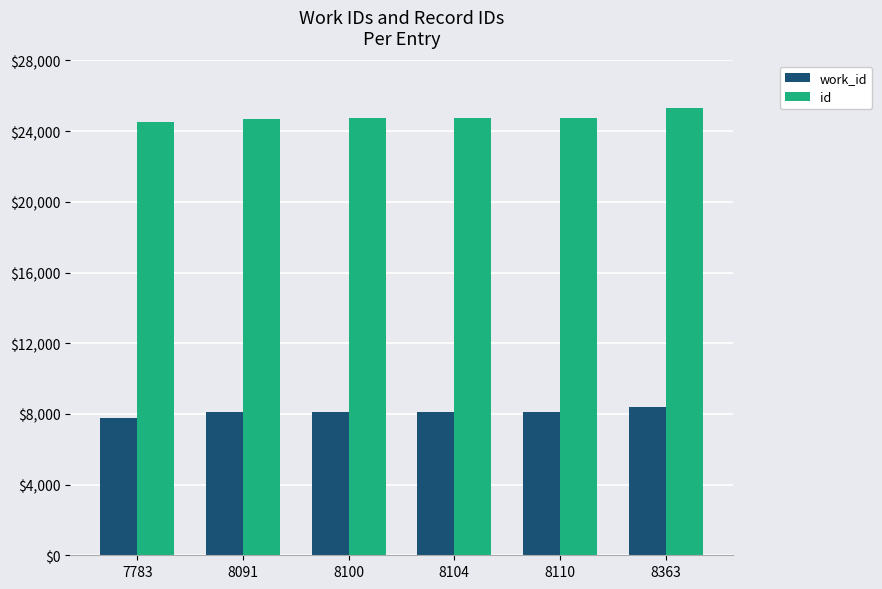

Which series has the largest total across all categories?

id